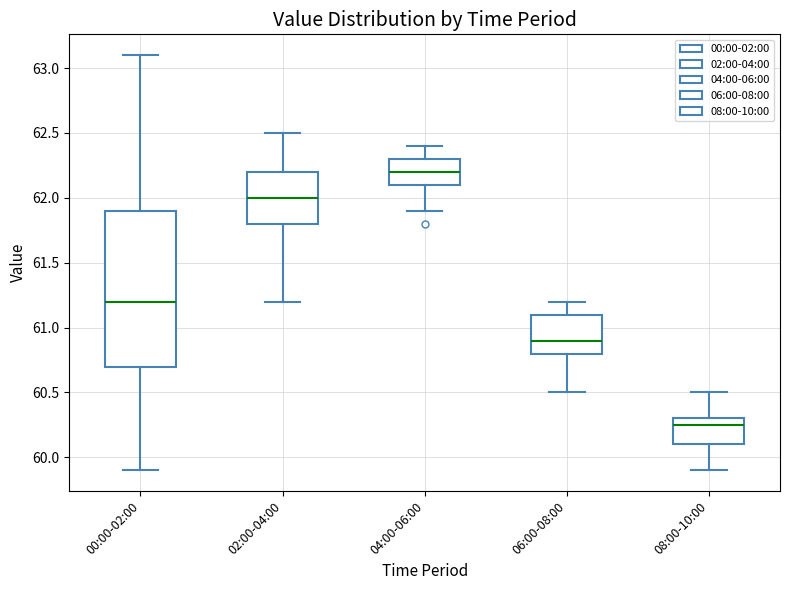

Which box is the tallest, from its lower edge to its upper edge?

00:00-02:00